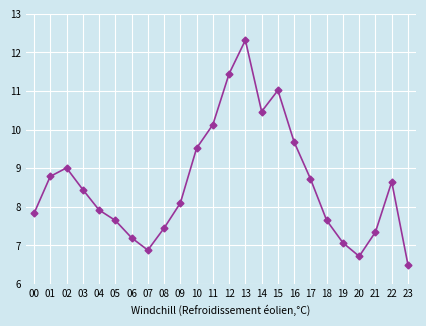

Which category has the highest value across all series?

13